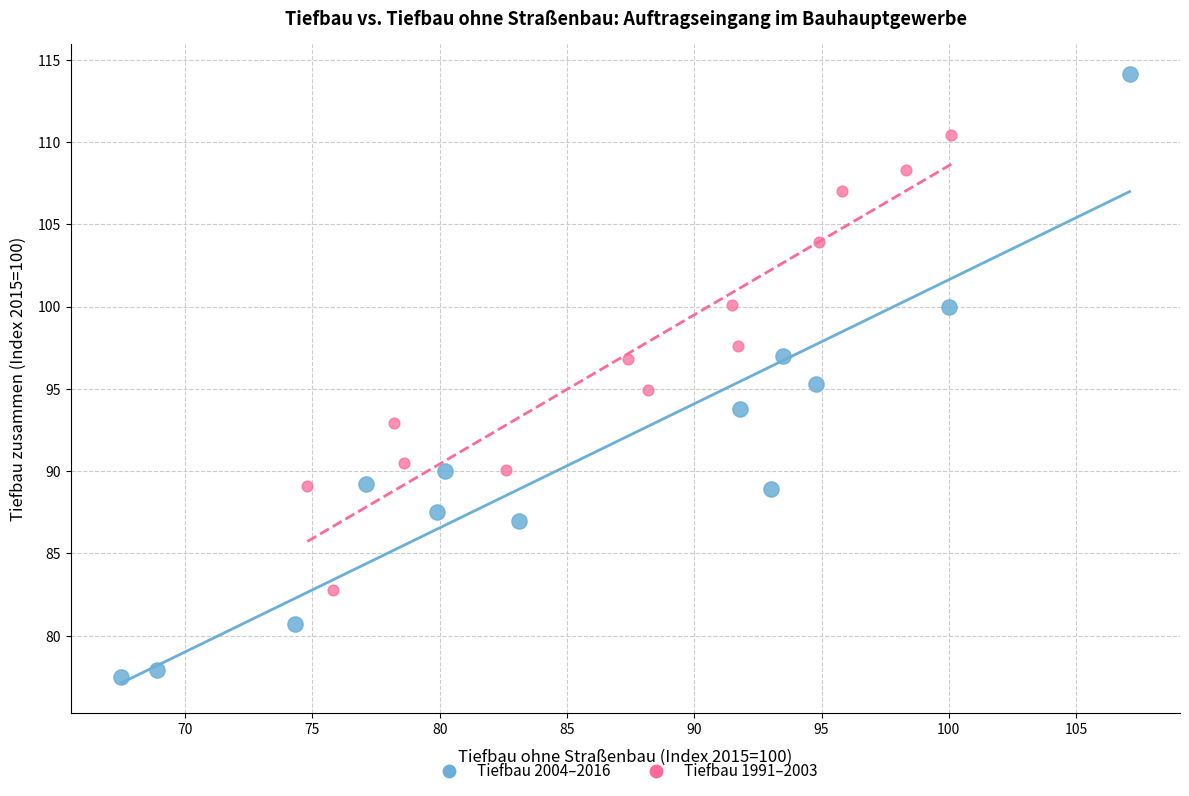

Which series reaches the maximum Y coordinate?

Tiefbau 2004–2016